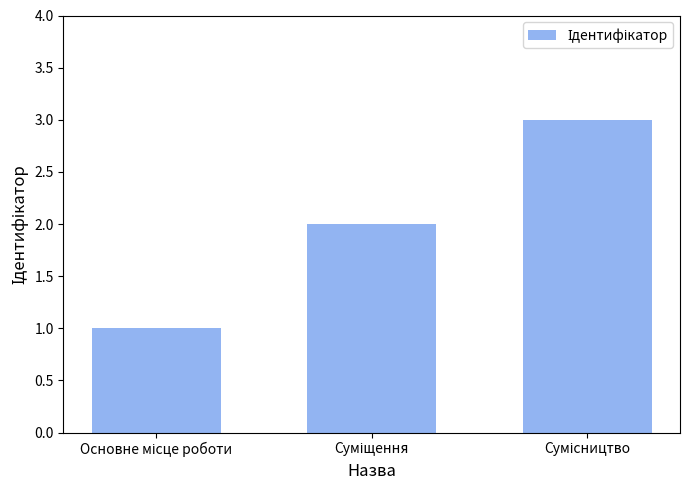

Count the values in the range 1 to 3.

3